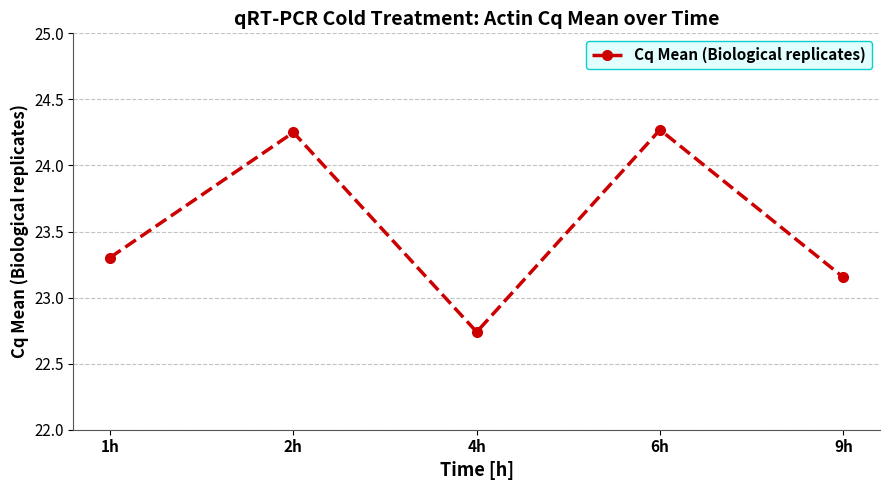

What is the average value?

23.5